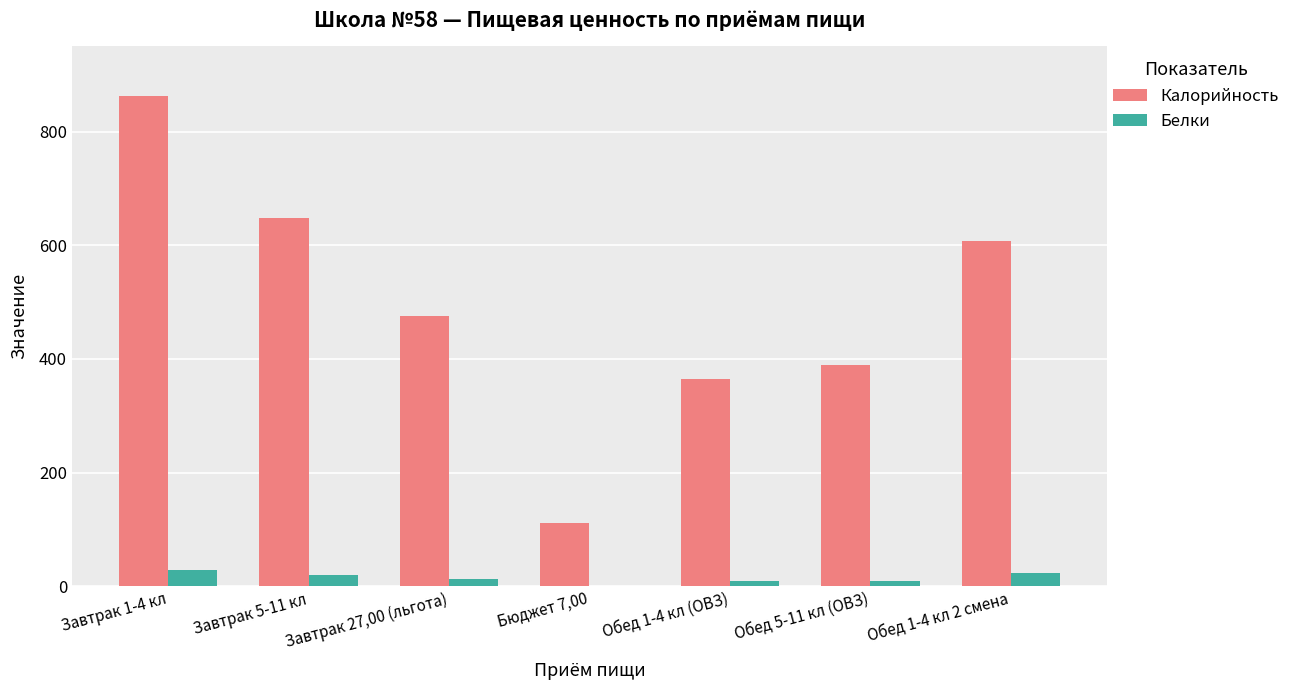

Are the bars grouped side by side (vs. stacked)?

Yes